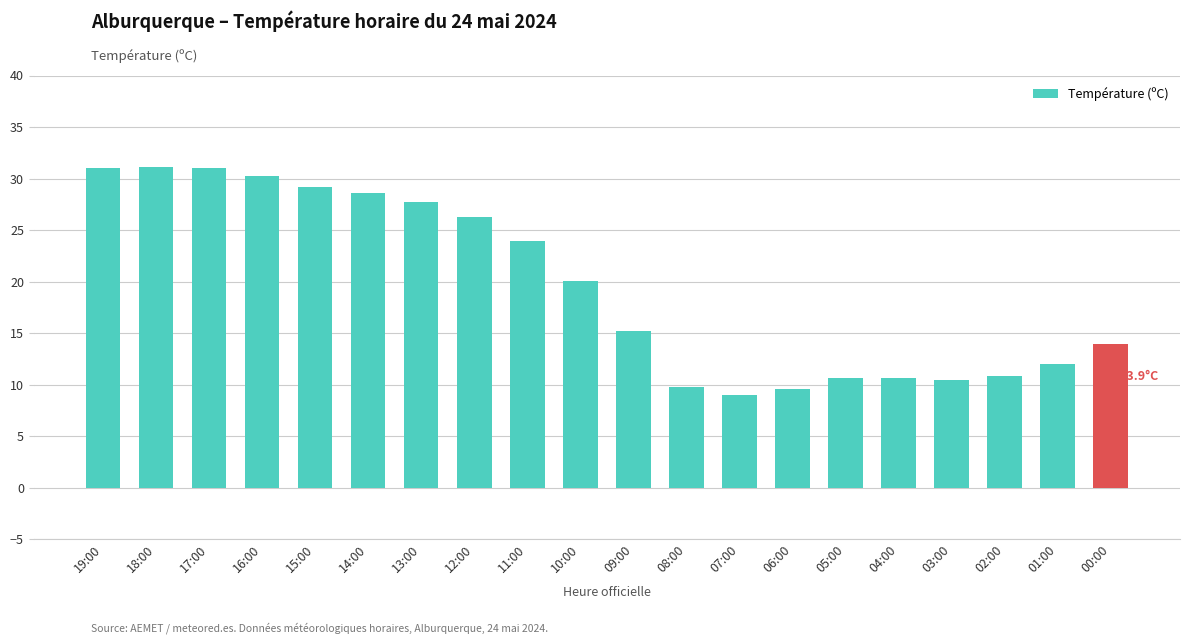

The chart shows a value of 10.6 at 05:00. True or false?

True